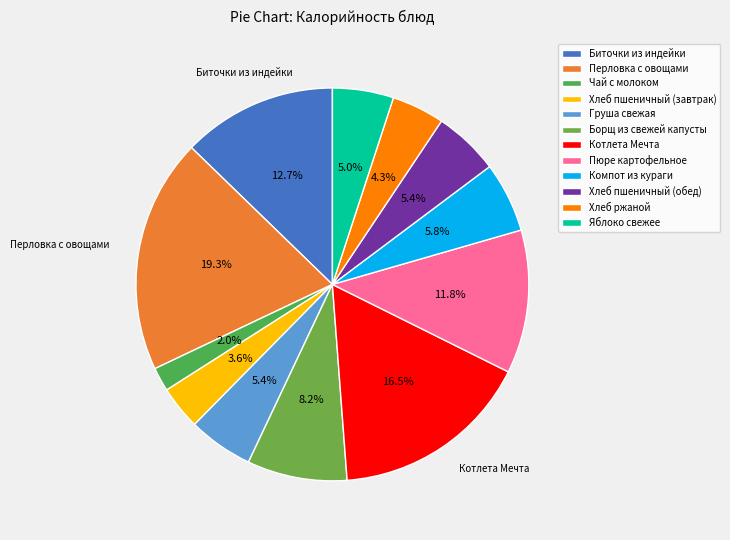

To the nearest percent, what is the combined percentage of Яблоко свежее and Биточки из индейки?

18%